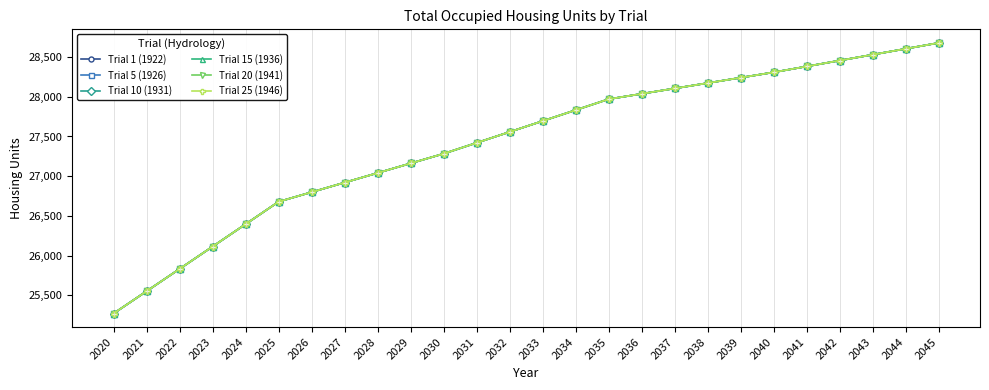

Between 2038 and 2020, which is larger?

2038